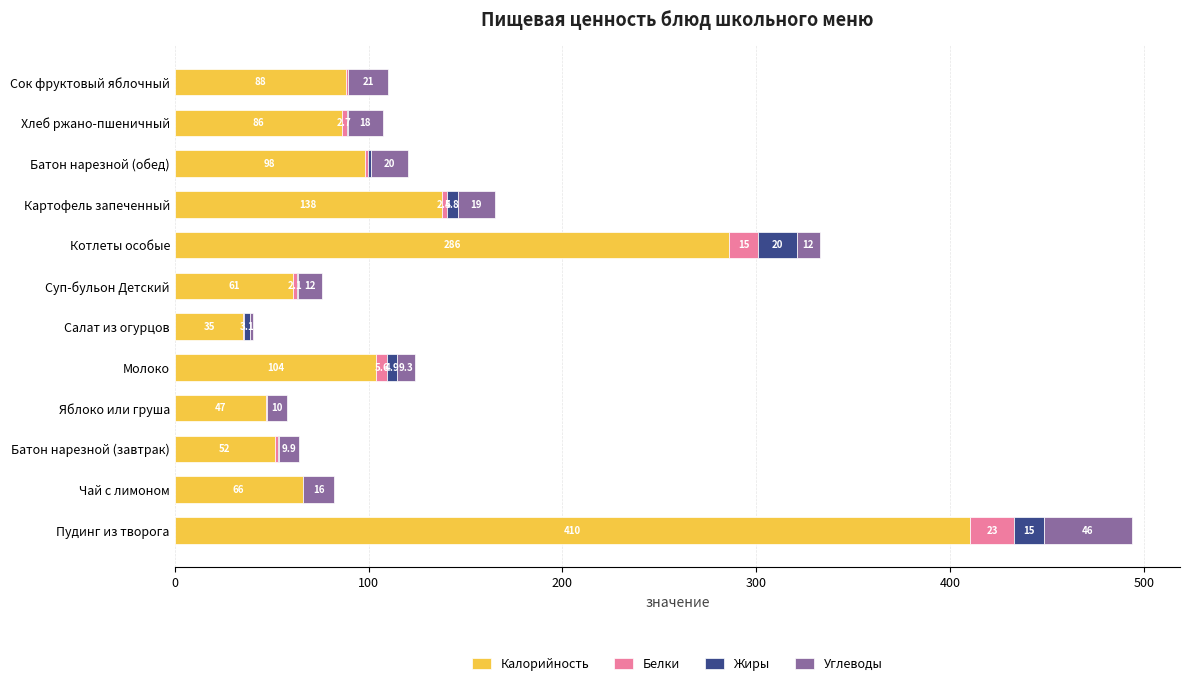

The Калорийность series shows 104.0 at Молоко. True or false?

True